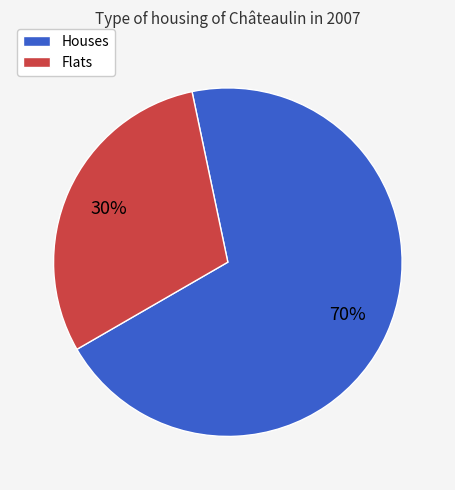

Does any single category account for the majority?

Yes